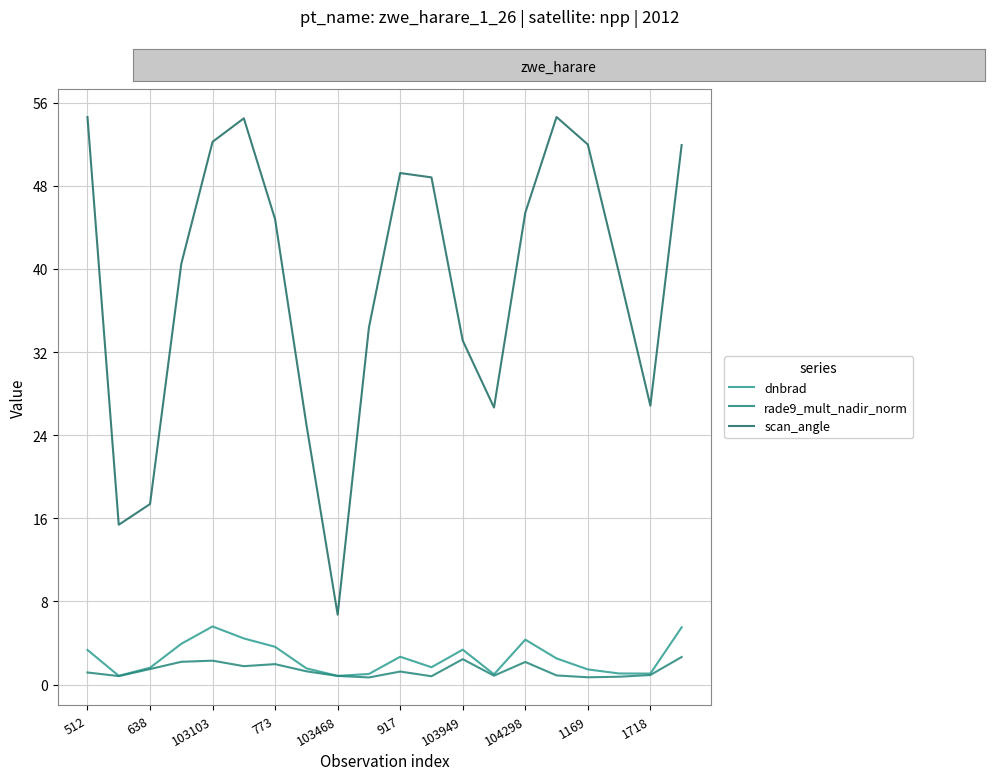

What are all the series names shown in the legend?

dnbrad, rade9_mult_nadir_norm, scan_angle